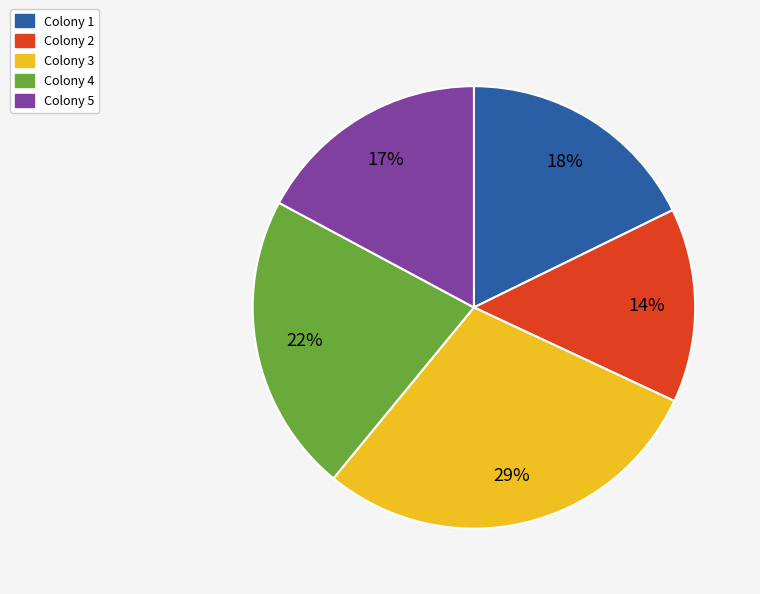

To the nearest percent, what percentage of the pie is Colony 3?

29%